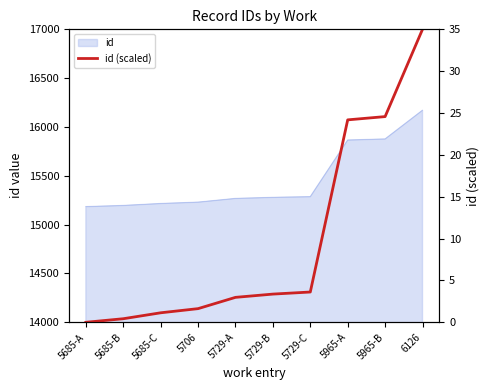

How many values are below 3?

5